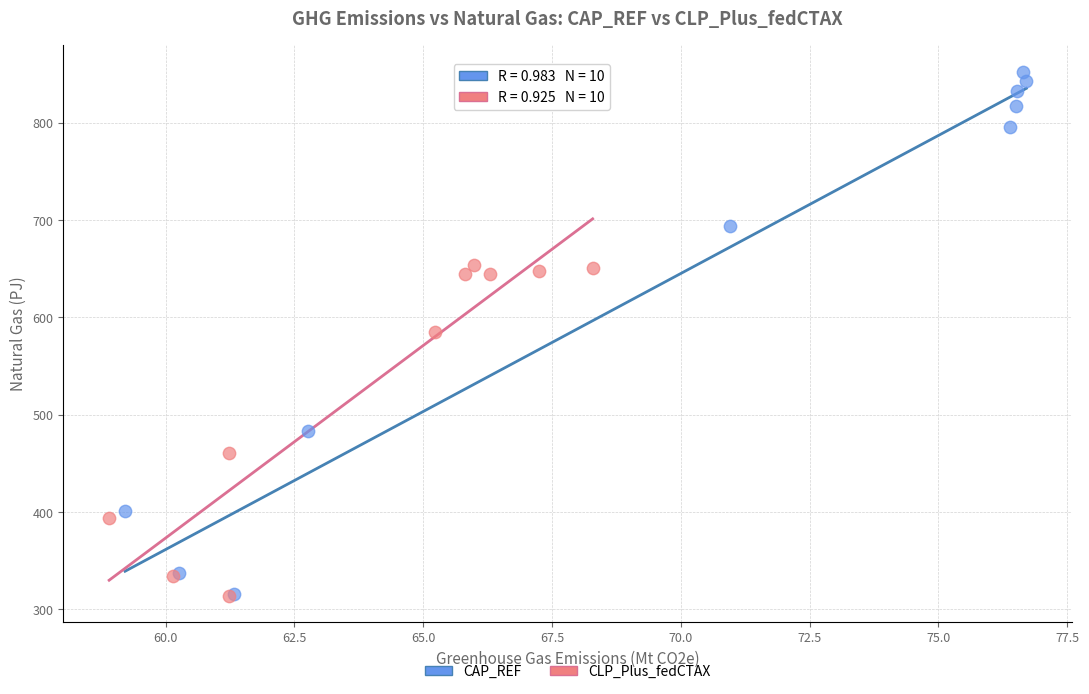

What are all the series names shown in the legend?

CAP_REF, CLP_Plus_fedCTAX